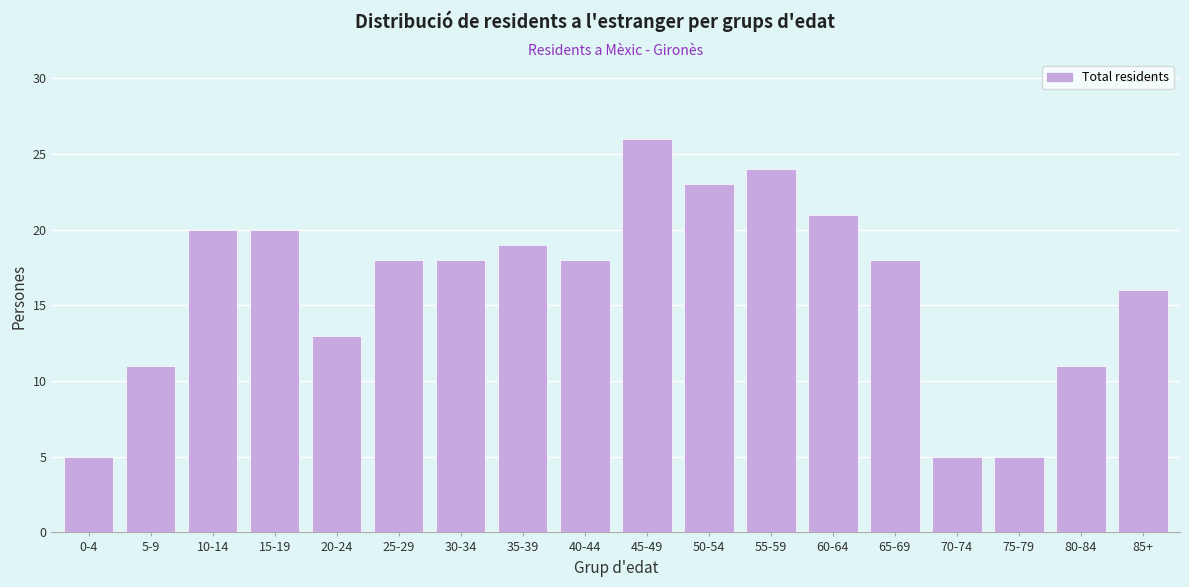

Reading right to left, transcribe all the data shown in this chart.

16	11	5	5	18	21	24	23	26	18	19	18	18	13	20	20	11	5